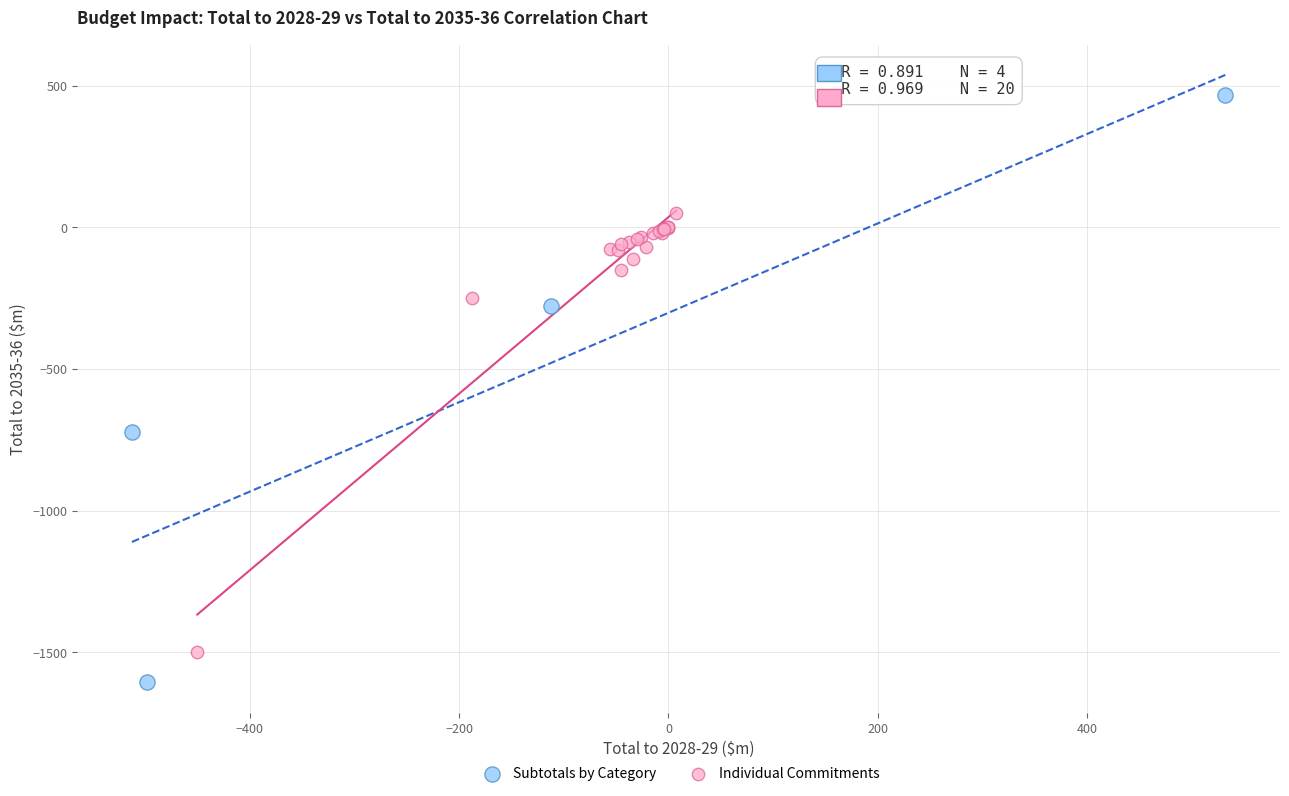

Which series has the largest Y range (max minus min)?

Subtotals by Category